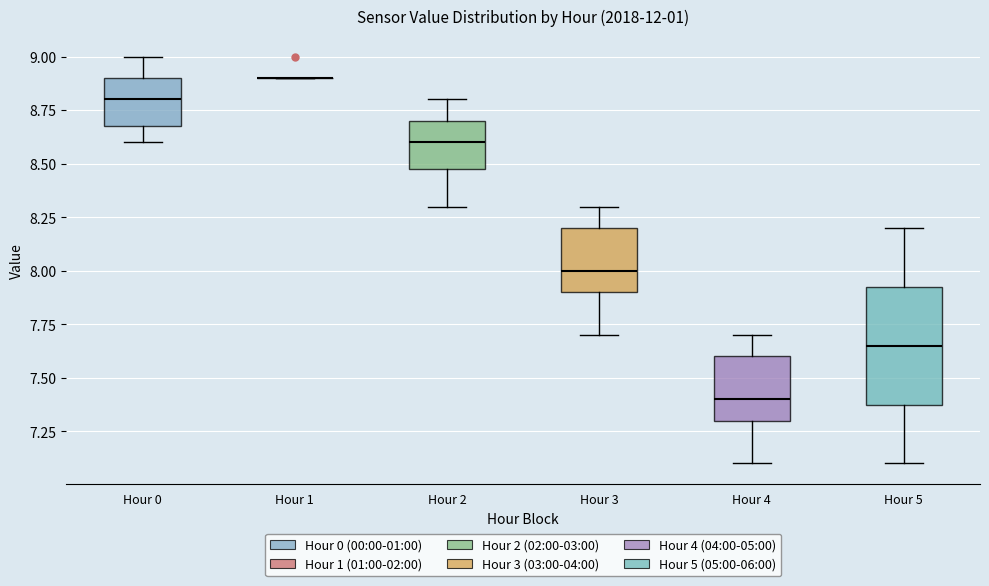

Reading left to right, read every box against the y-axis: the position of its median line, the range the box covers, and the ends of its whiskers. The values are not printed on the chart, so give them approximately, as read against the axis.

Hour 0: median 8.80, box 8.70 to 8.90, whiskers 8.60 to 9.00
Hour 1: box collapsed to a line at 8.90, whiskers 8.90 to 8.90
Hour 2: median 8.60, box 8.50 to 8.70, whiskers 8.30 to 8.80
Hour 3: median 8.00, box 7.90 to 8.20, whiskers 7.70 to 8.30
Hour 4: median 7.40, box 7.30 to 7.60, whiskers 7.10 to 7.70
Hour 5: median 7.65, box 7.40 to 7.95, whiskers 7.10 to 8.20